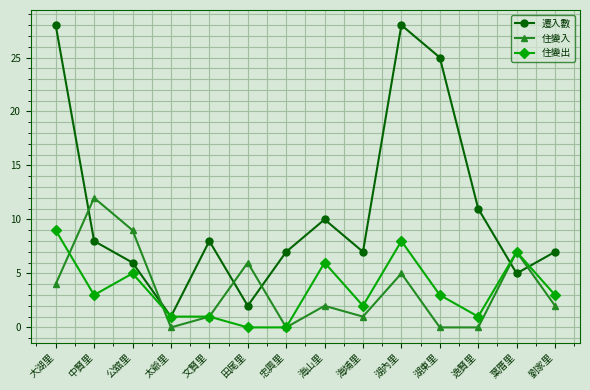

Reading right to left, extract all data points from this chart.

遷入數: 劉家里=7	葉厝里=5	逸賢里=11	湖東里=25	湖內里=28	海埔里=7	海山里=10	忠興里=7	田尾里=2	文賢里=8	太爺里=1	公舘里=6	中賢里=8	大湖里=28
住變入: 劉家里=2	葉厝里=7	逸賢里=0	湖東里=0	湖內里=5	海埔里=1	海山里=2	忠興里=0	田尾里=6	文賢里=1	太爺里=0	公舘里=9	中賢里=12	大湖里=4
住變出: 劉家里=3	葉厝里=7	逸賢里=1	湖東里=3	湖內里=8	海埔里=2	海山里=6	忠興里=0	田尾里=0	文賢里=1	太爺里=1	公舘里=5	中賢里=3	大湖里=9